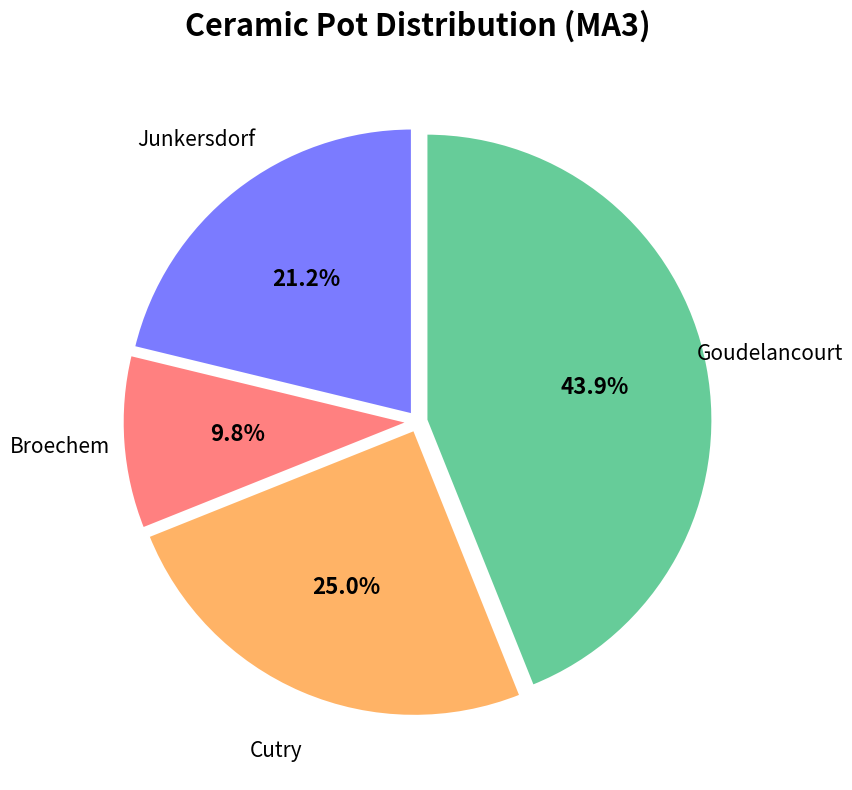

To the nearest percent, what portion does Junkersdorf represent?

21%